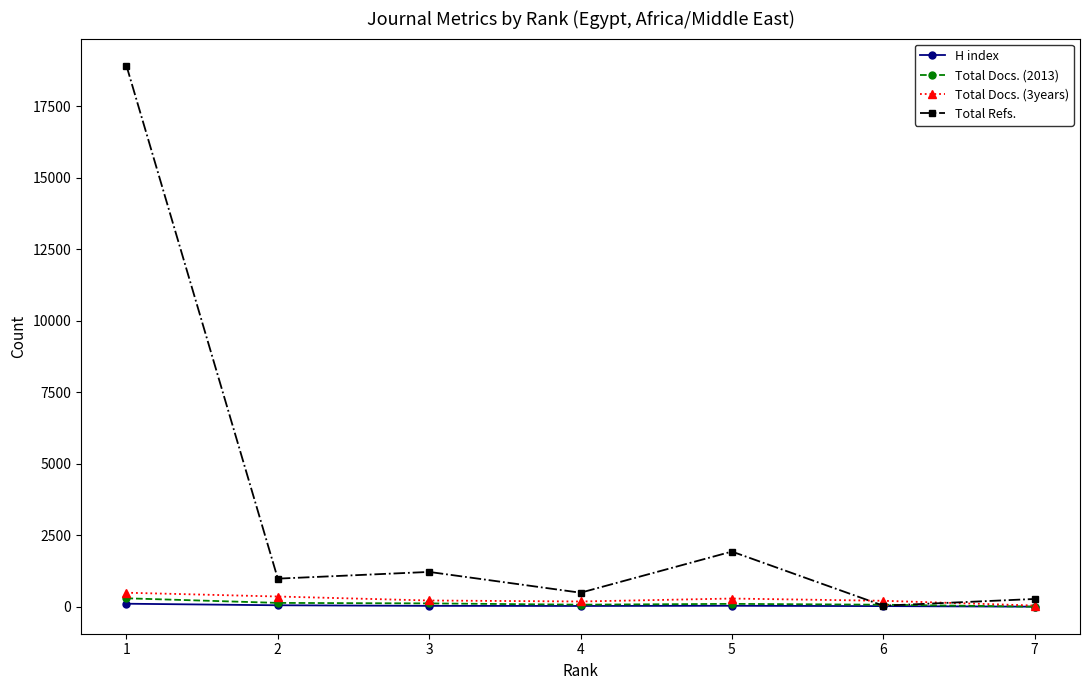

Which series ends up on top after the final intersection of Total Docs. (3years) and Total Refs.?

Total Refs.